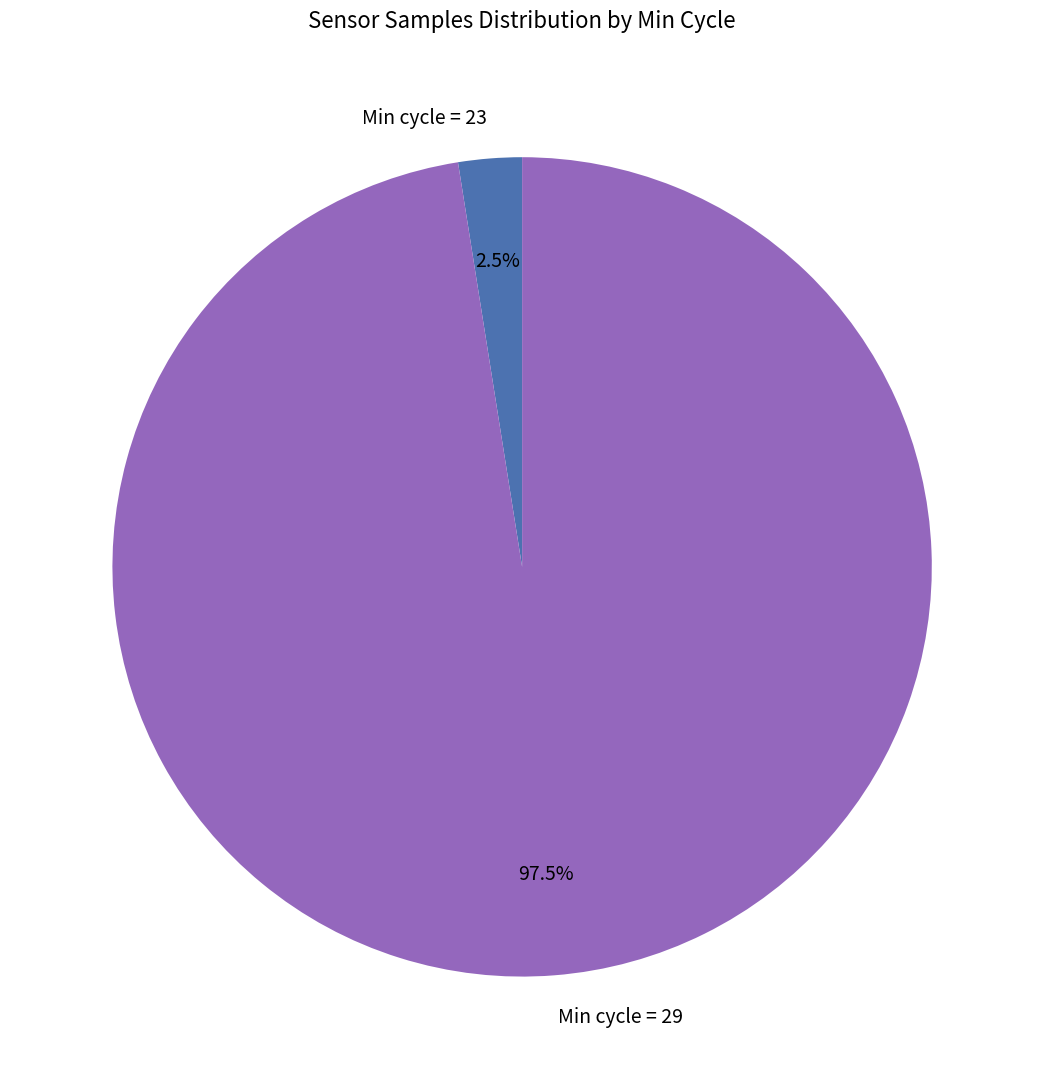

Does Min cycle = 23 account for over 50% of the chart?

No